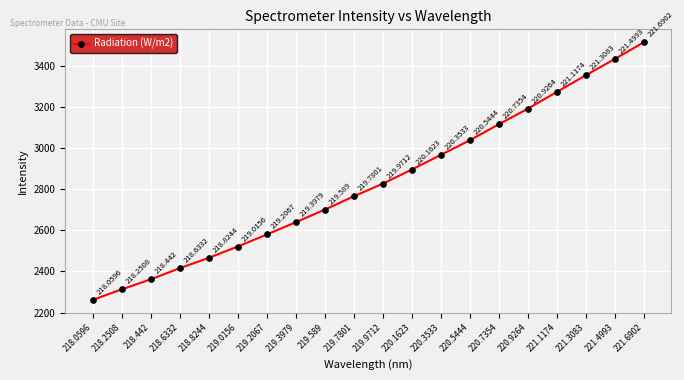

The chart shows a value of 2826.2 at 219.9712. True or false?

True